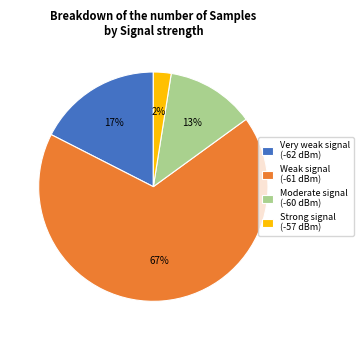

How many slices are in this pie chart?

4